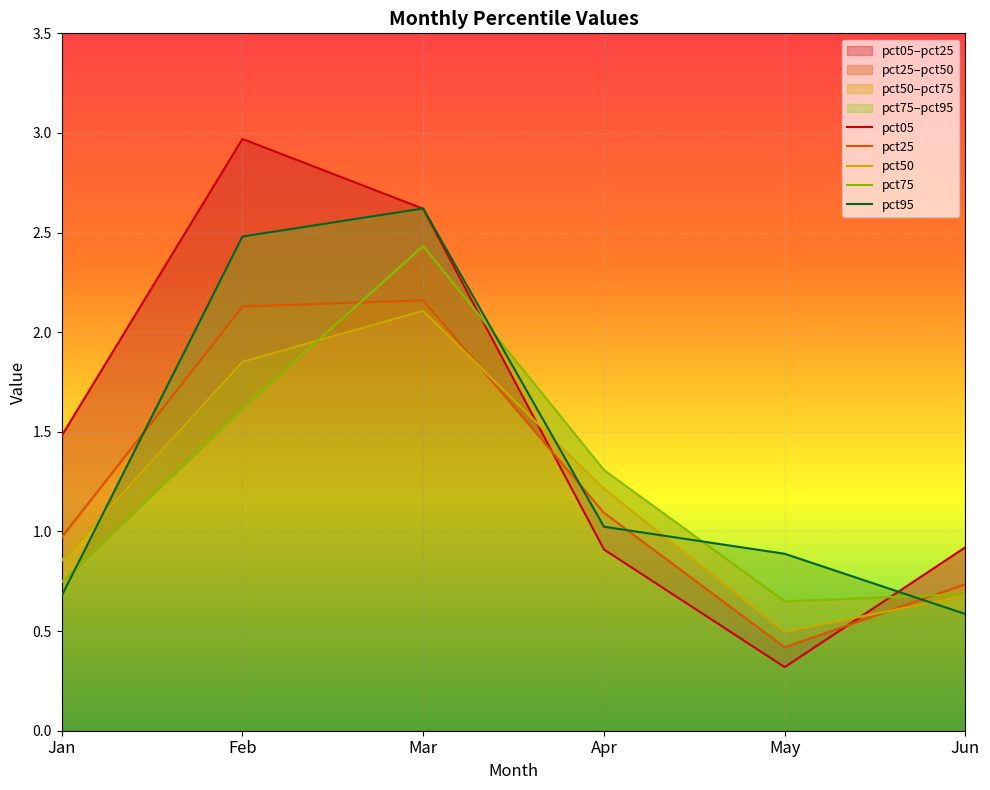

Which series ends up on top after the final intersection of pct05 and pct50?

pct05